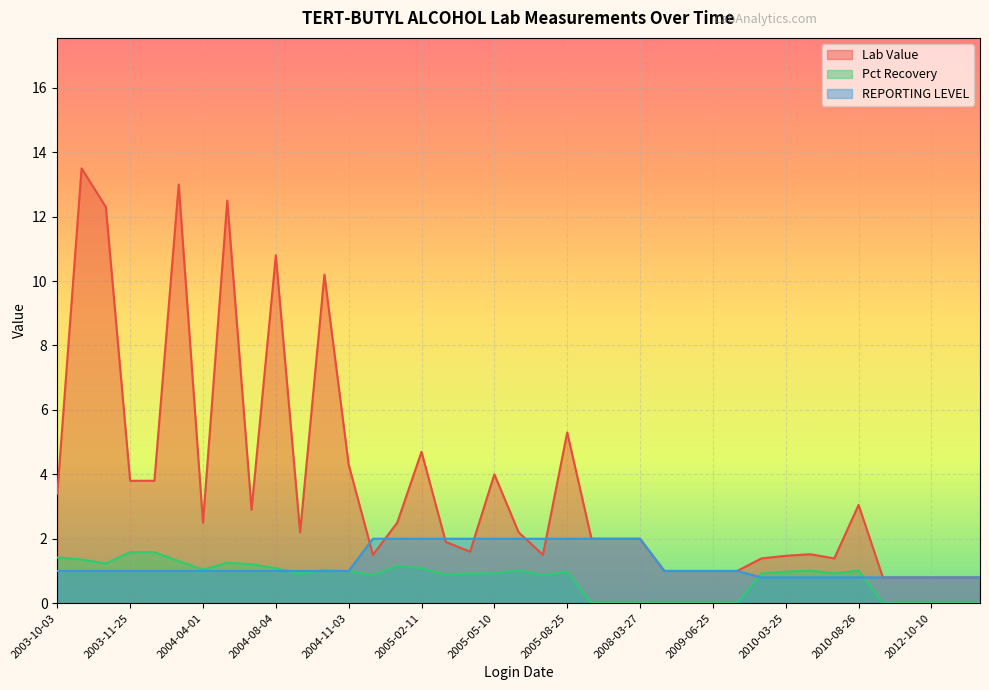

True or false: Pct Recovery and Lab Value cross at least once.

False